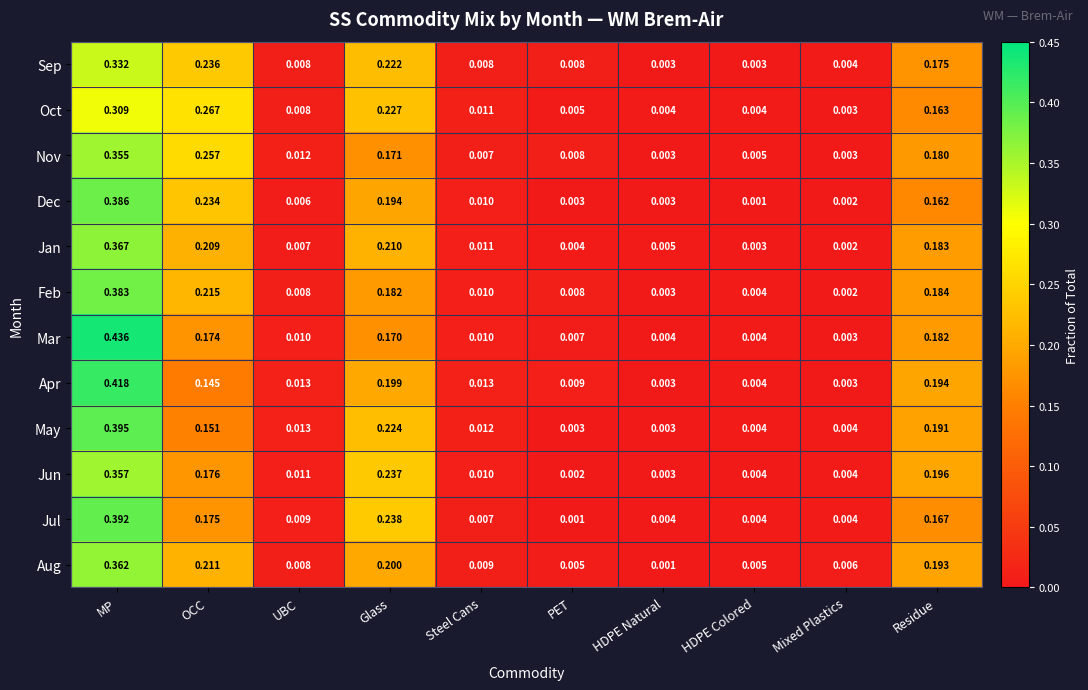

List the series in order of their peak value, lowest first.

Oct, Sep, Nov, Jun, Aug, Jan, Feb, Dec, Jul, May, Apr, Mar